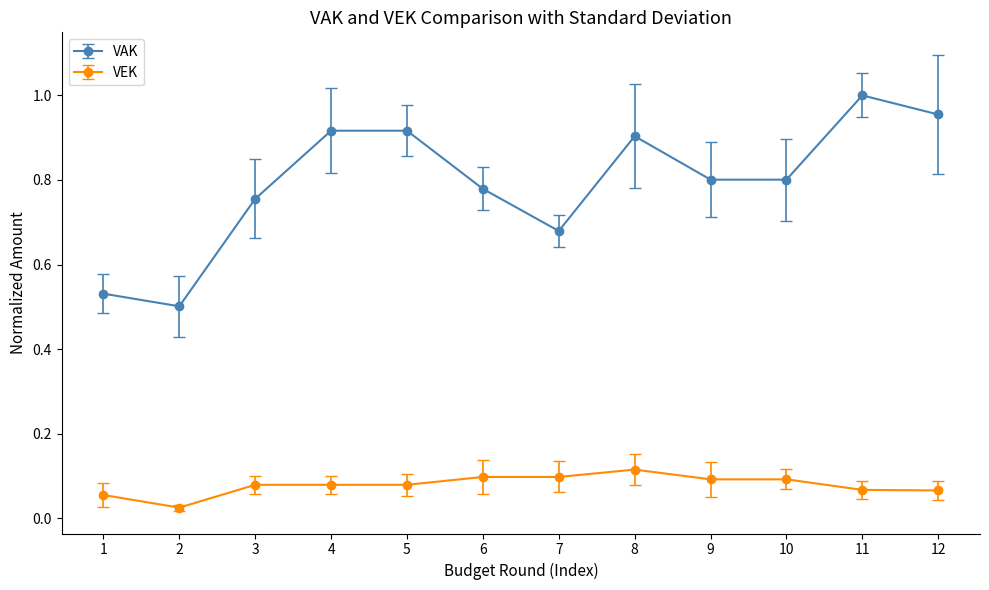

At which category does VAK reach its first local valley?

2